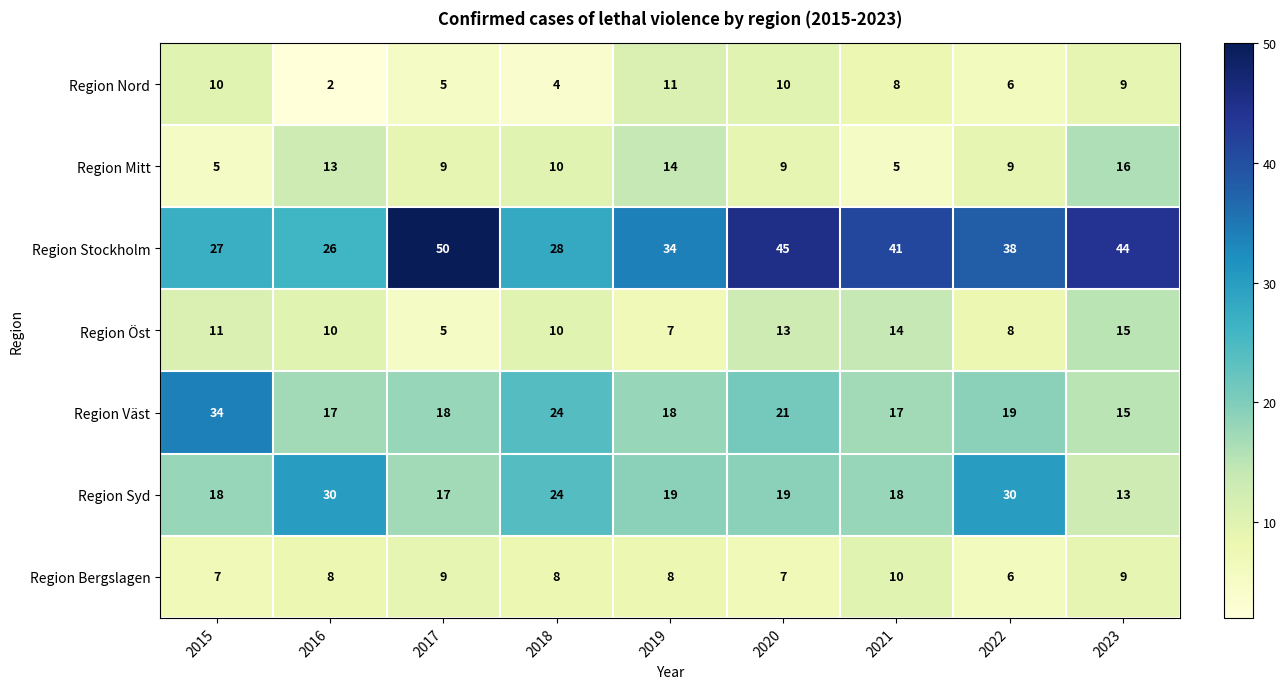

How many data points does each series have?

9